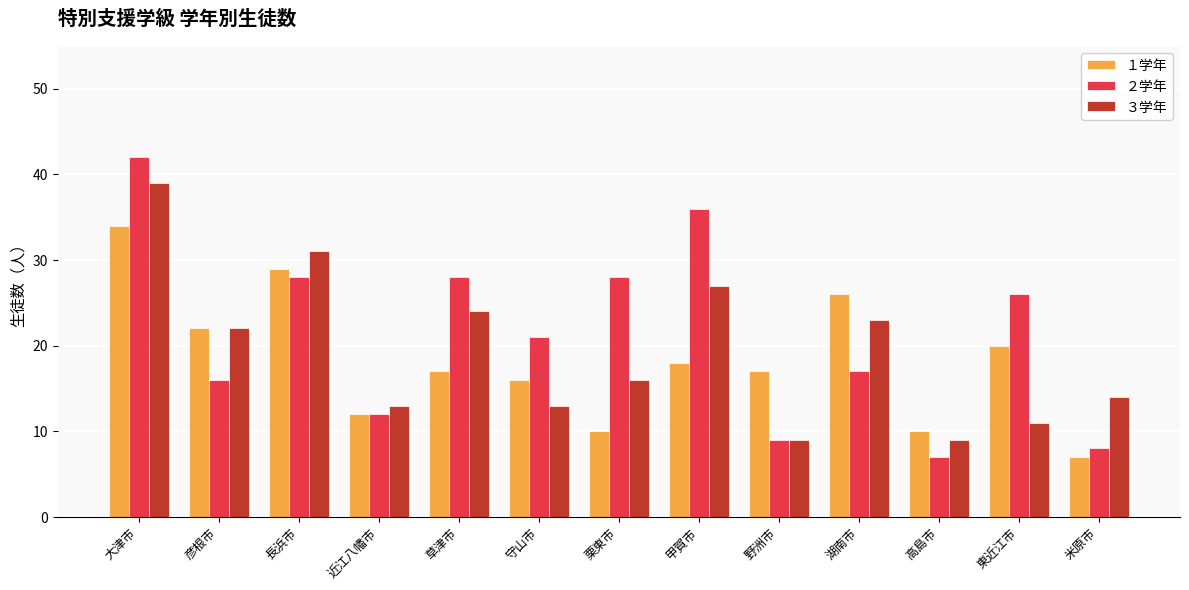

True or false: ３学年 has a value of 24 at 草津市.

True